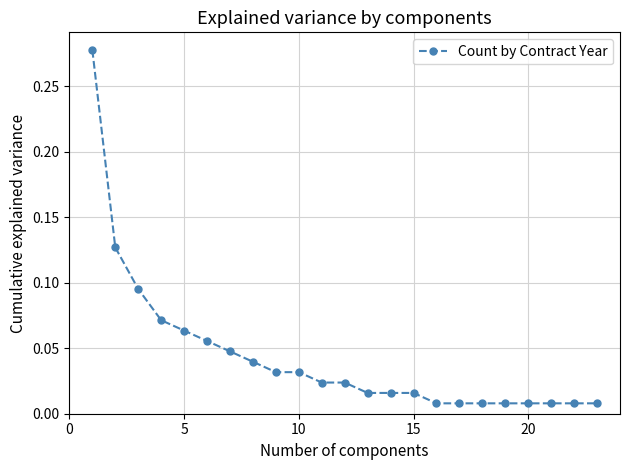

What is the sum of all values?

1.0